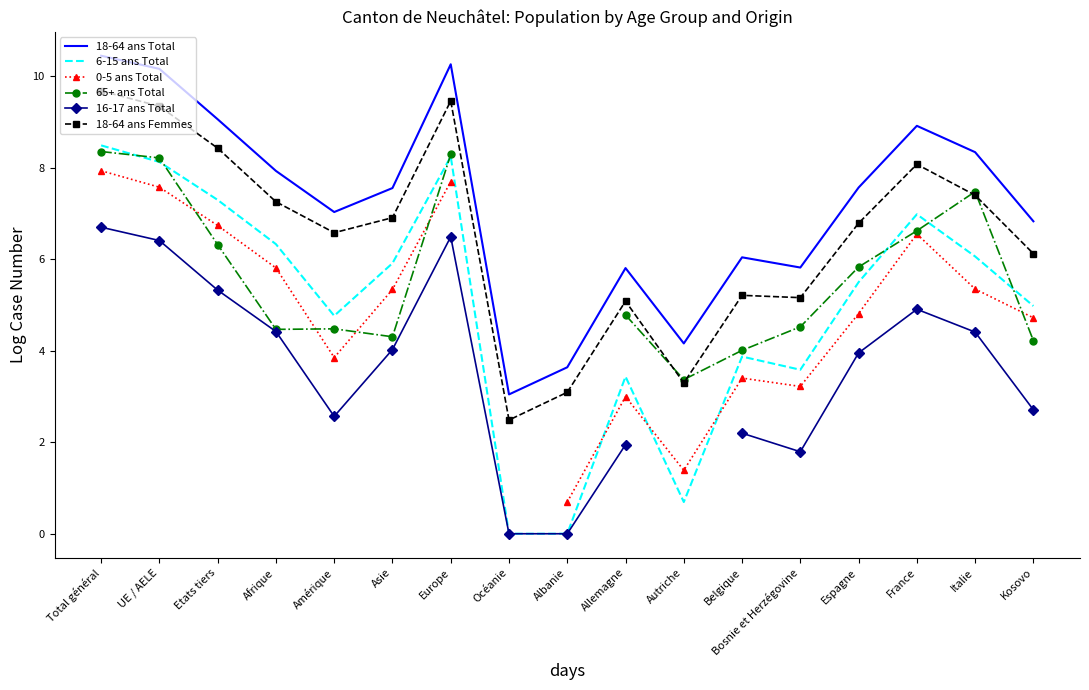

How many distinct data groups are displayed?

6